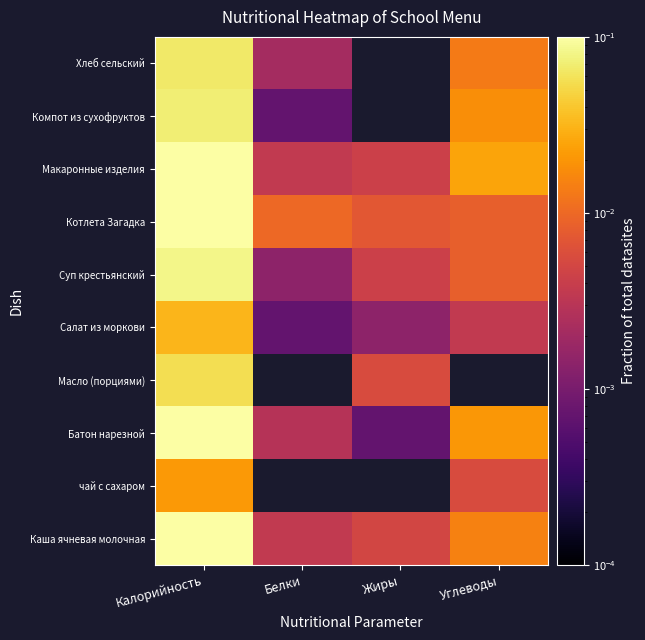

The value of Компот из сухофруктов at Углеводы is 0.0. True or false?

False